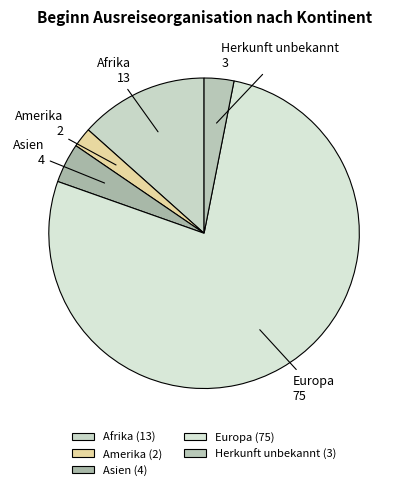

True or false: Europa accounts for 77% of the total.

True